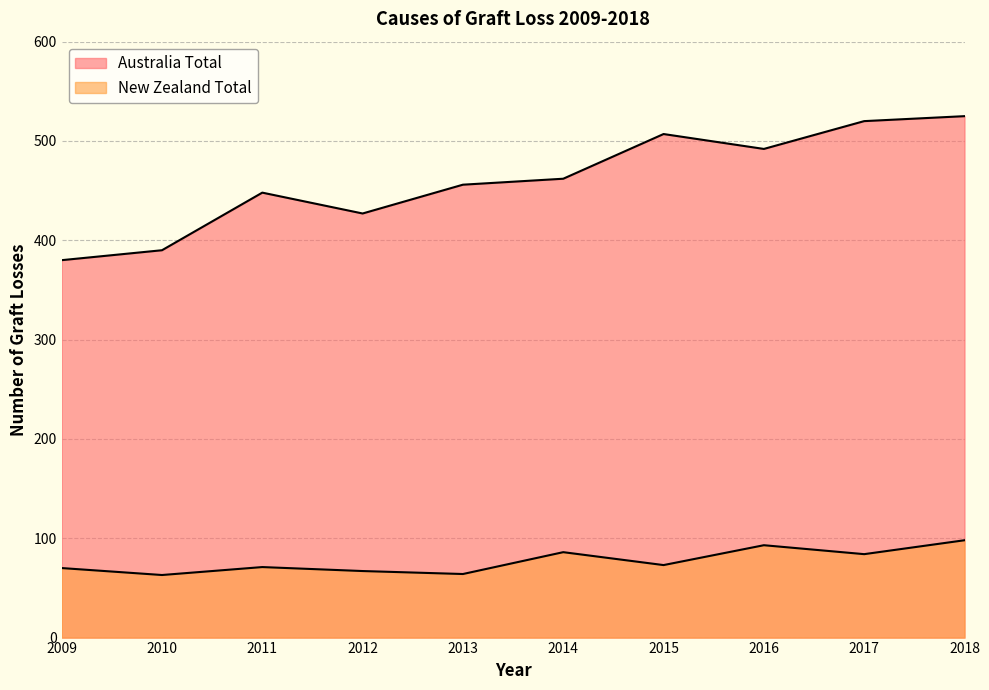

Which series changed the most between 2014 and 2017?

Australia Total